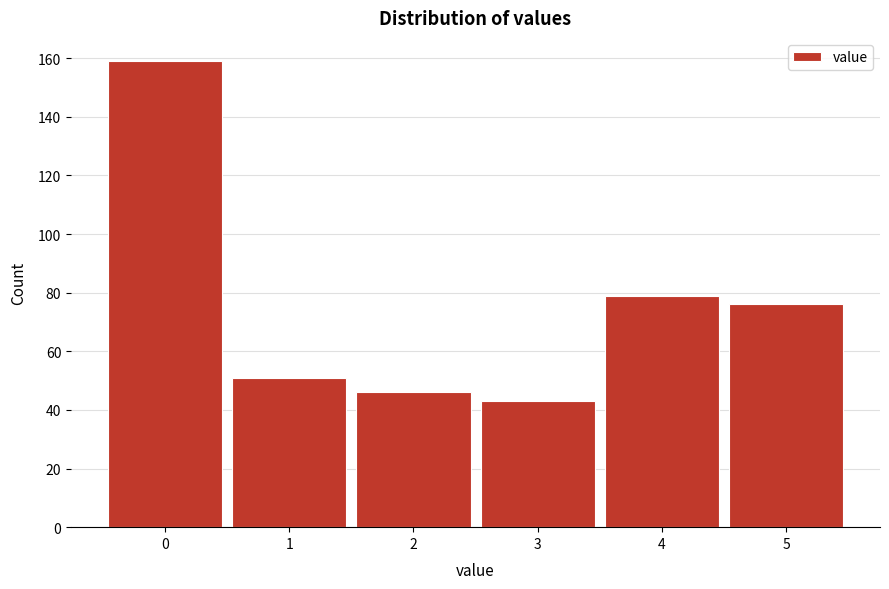

Reading left to right, list all the values displayed in this chart.

159	51	46	43	79	76